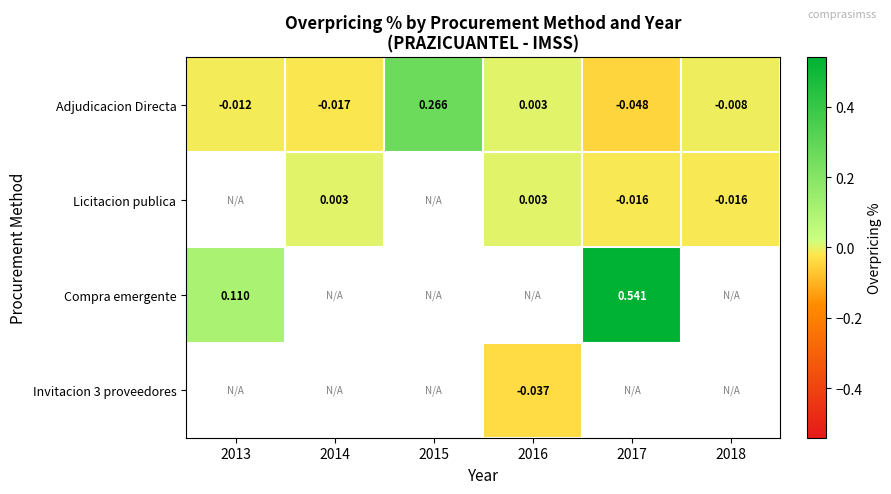

At which category does the chart reach its minimum across all series?

2017